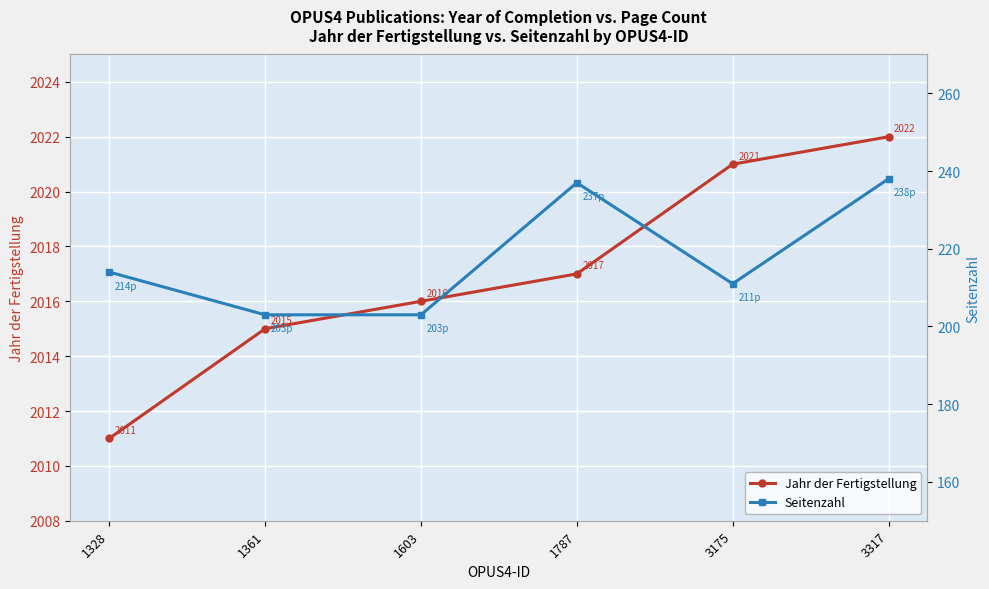

How many values in the Jahr der Fertigstellung series are below 2017?

3